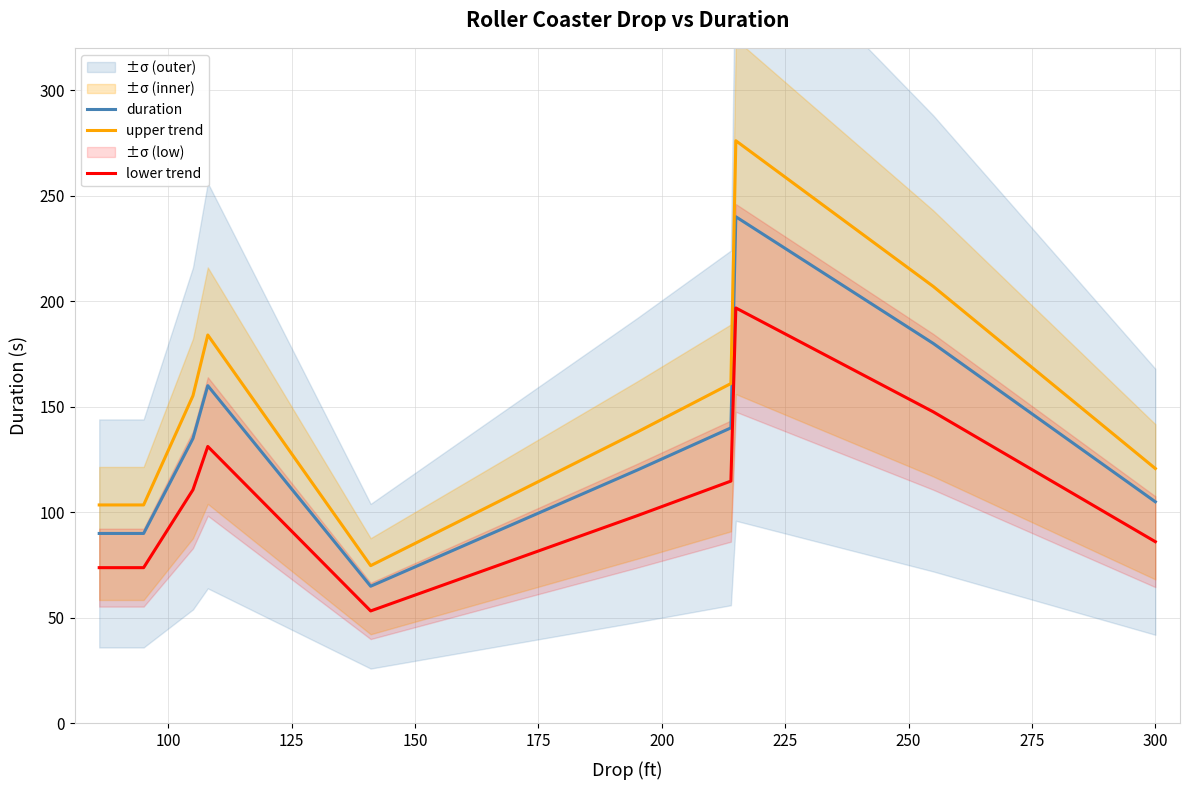

True or false: upper trend and duration intersect in this chart.

False